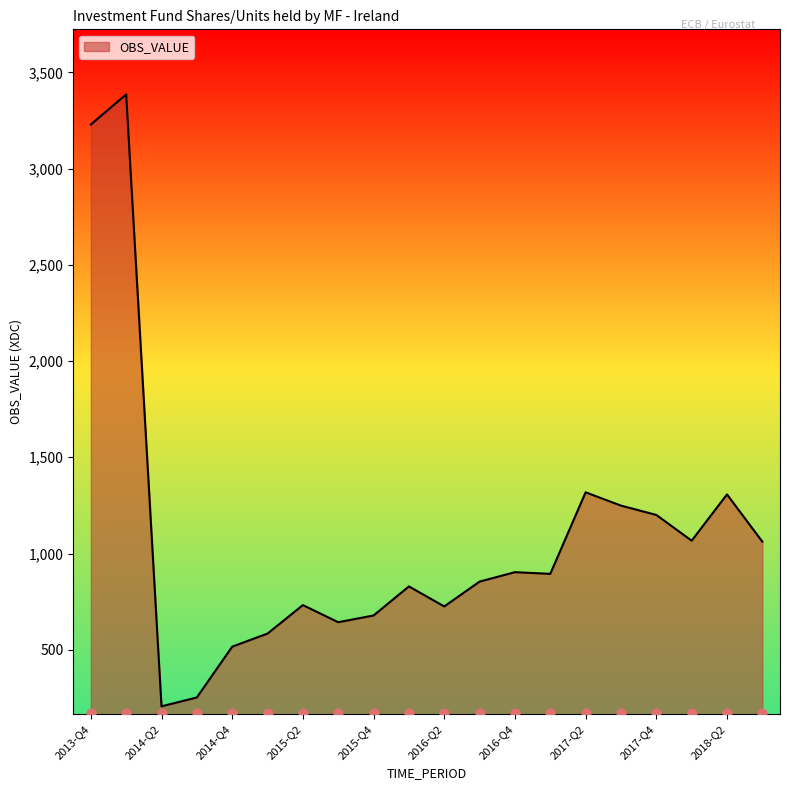

Approximately how many times larger is the value at 2015-Q2 compared to 2015-Q4?

1.1